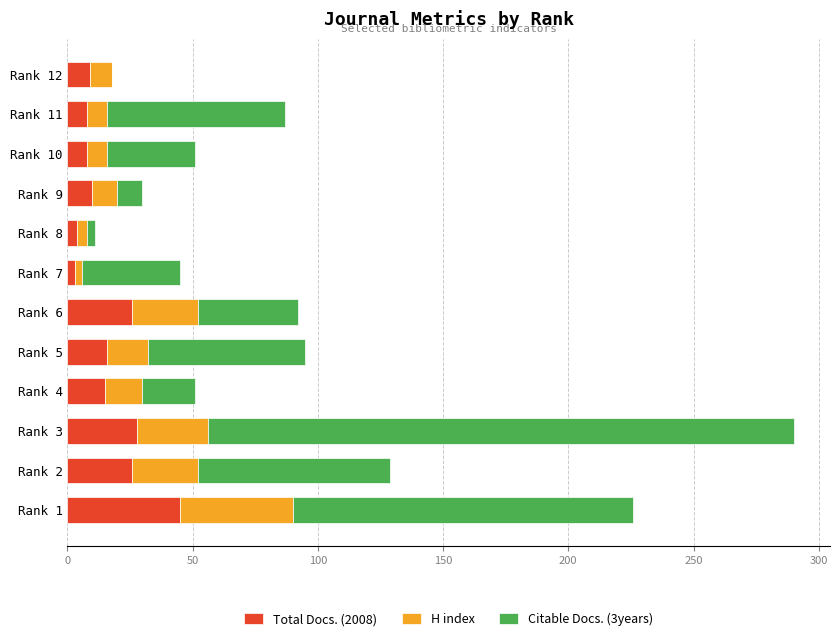

At which label does Total Docs. (2008) reach its peak?

Rank 1